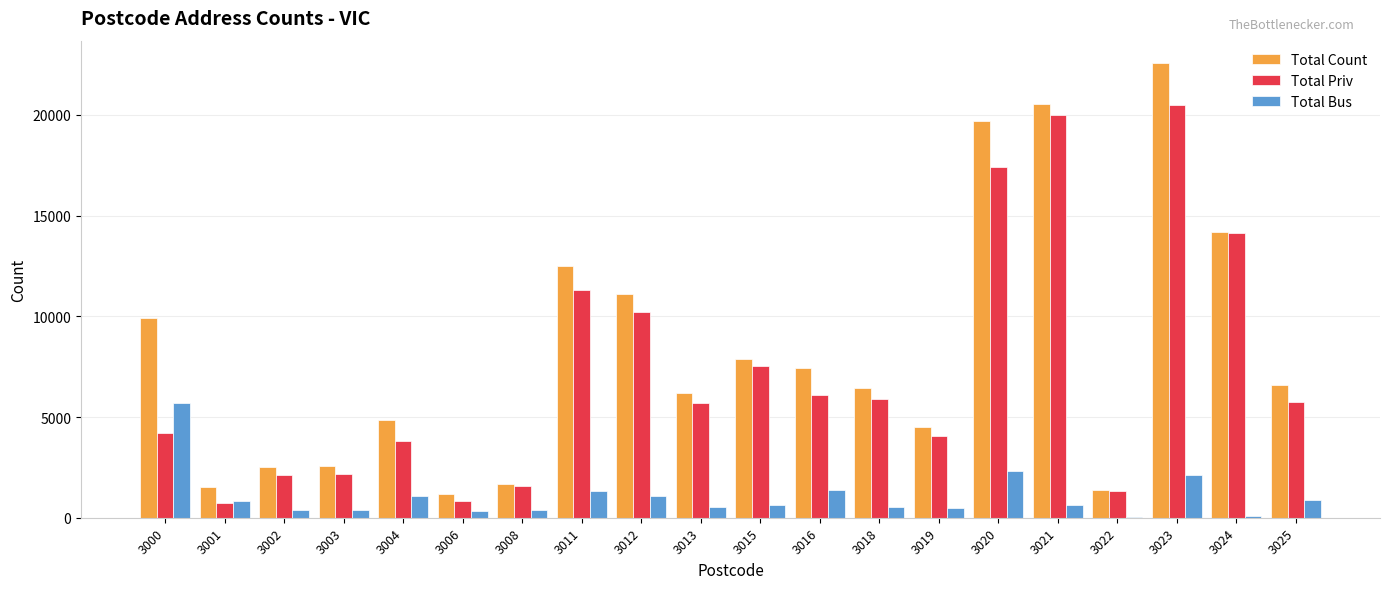

Are the bars horizontal?

No